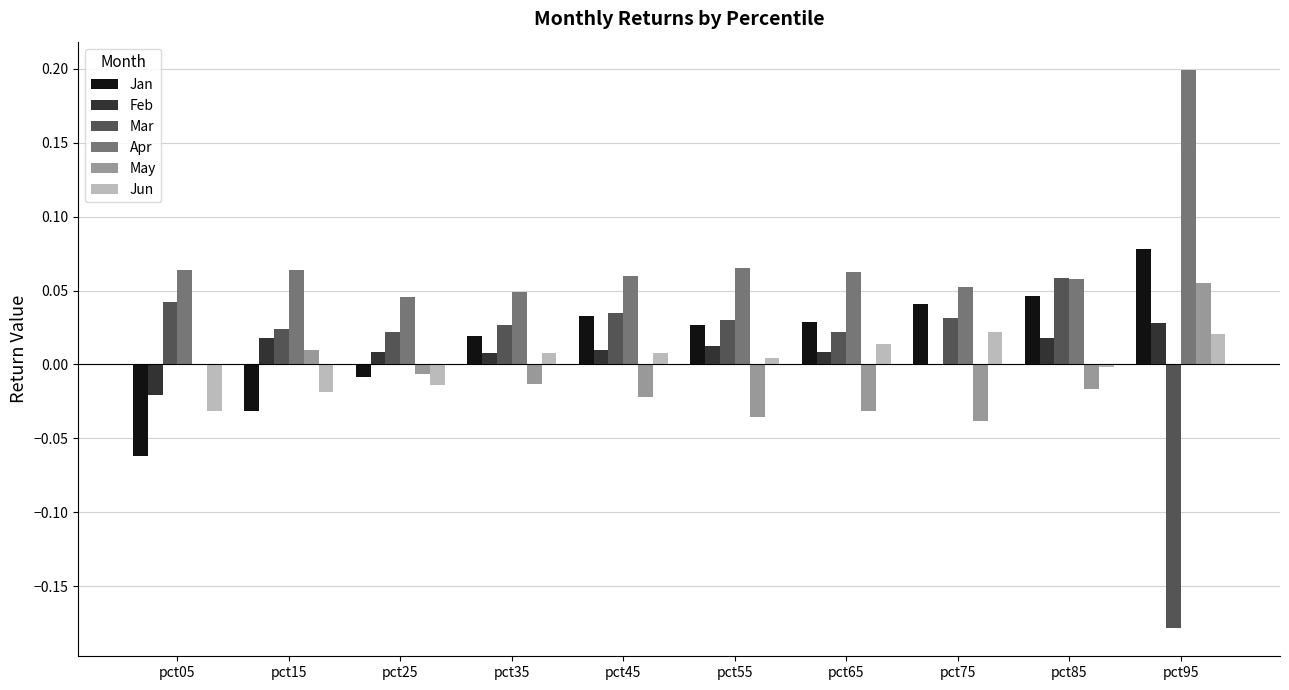

Is it true that Jan equals 0.0 at pct75?

True